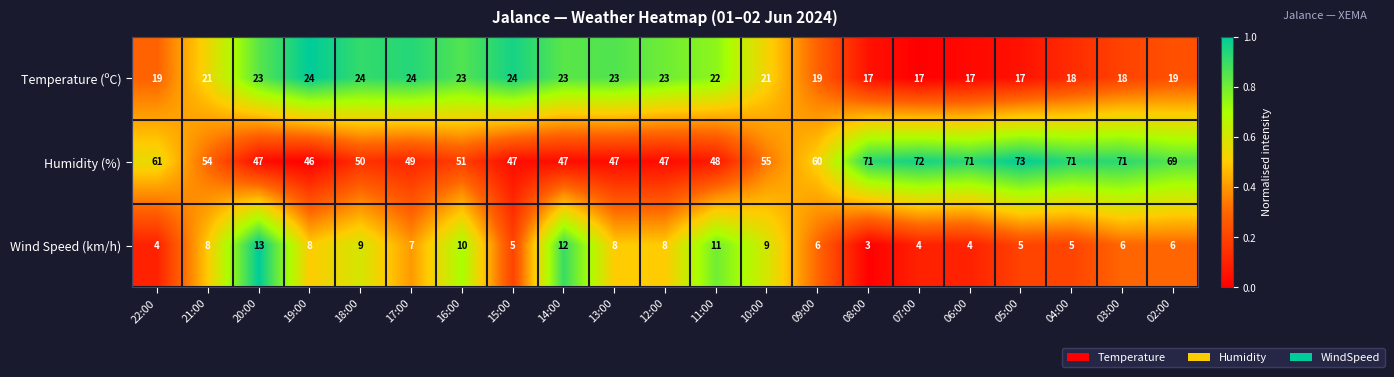

Rank the series at 08:00 from lowest to highest value.

Wind Speed (km/h), Temperature (ºC), Humidity (%)